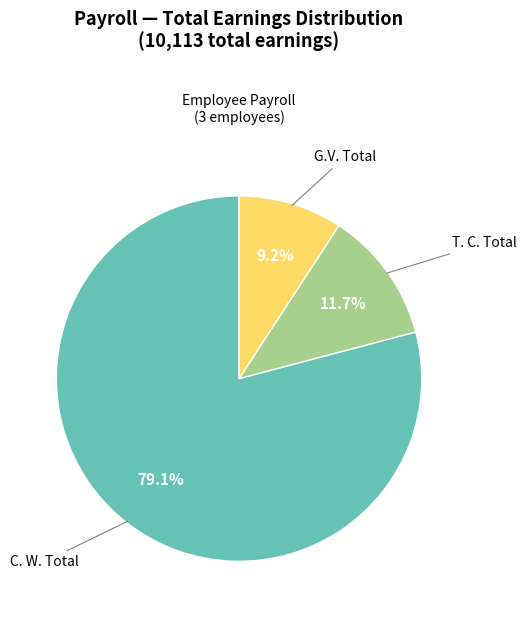

What portion of the pie excludes T. C. Total?

88.3%